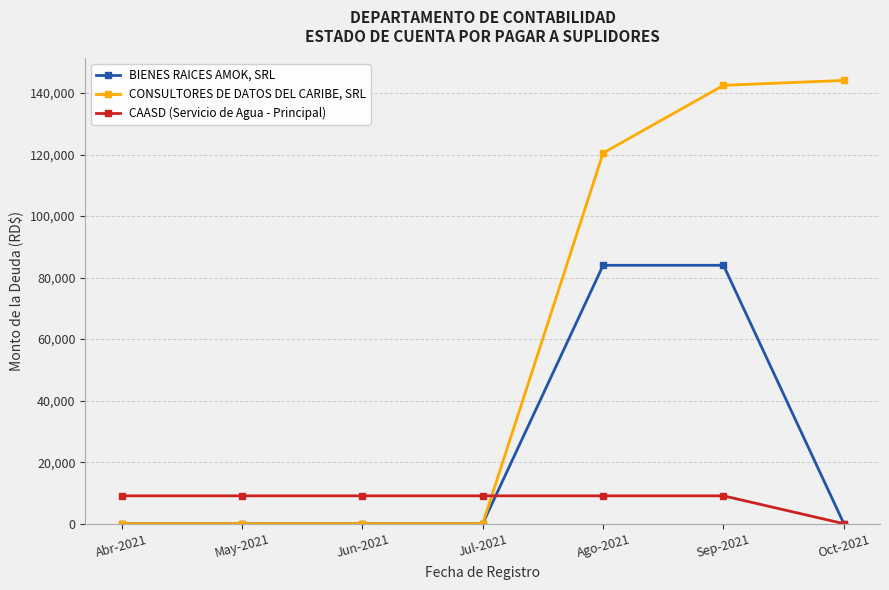

Which series has the largest range (max minus min)?

CONSULTORES DE DATOS DEL CARIBE, SRL